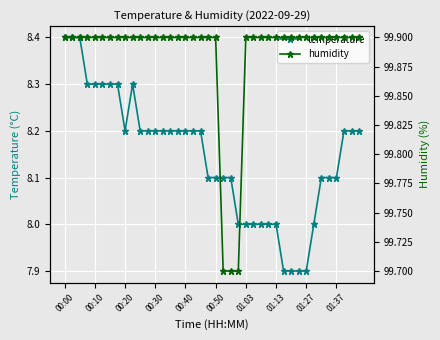

What is the greatest value displayed?

99.9